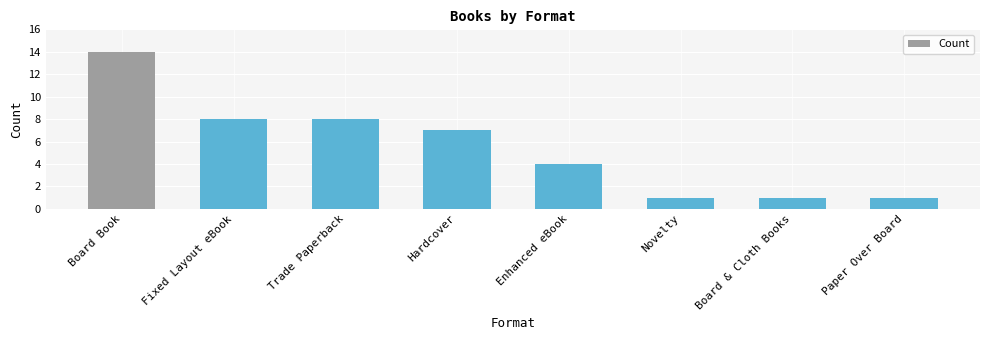

What is the sum of the values at Novelty and Fixed Layout eBook?

9